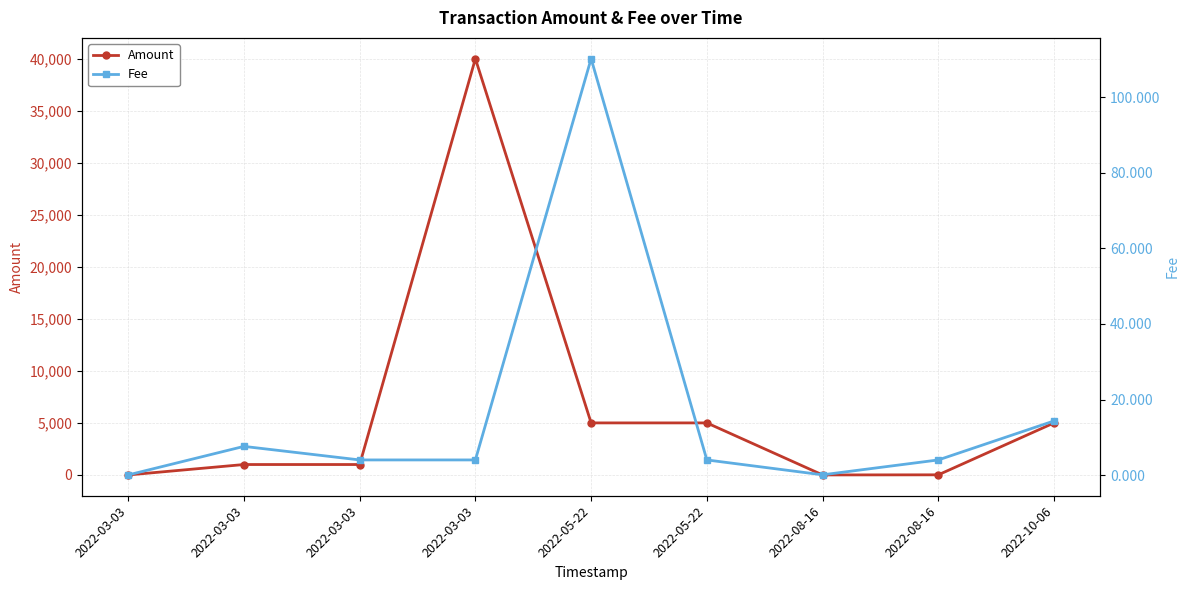

Reading left to right, extract all data points from this chart.

Amount: 2022-03-03=0.0	2022-03-03=1000.0	2022-03-03=1000.0	2022-03-03=40000.0	2022-05-22=5000.0	2022-05-22=5000.0	2022-08-16=0.0	2022-08-16=10.0	2022-10-06=5000.0
Fee: 2022-03-03=0.0	2022-03-03=7.6	2022-03-03=4.0	2022-03-03=4.0	2022-05-22=110.2	2022-05-22=4.0	2022-08-16=0.1	2022-08-16=4.0	2022-10-06=14.3